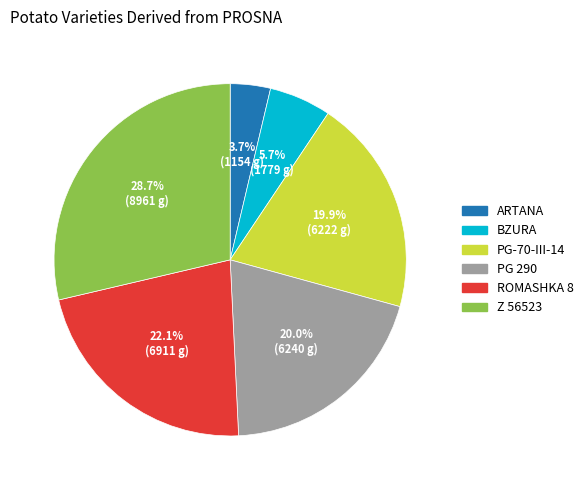

What portion of the pie excludes BZURA?

94.3%